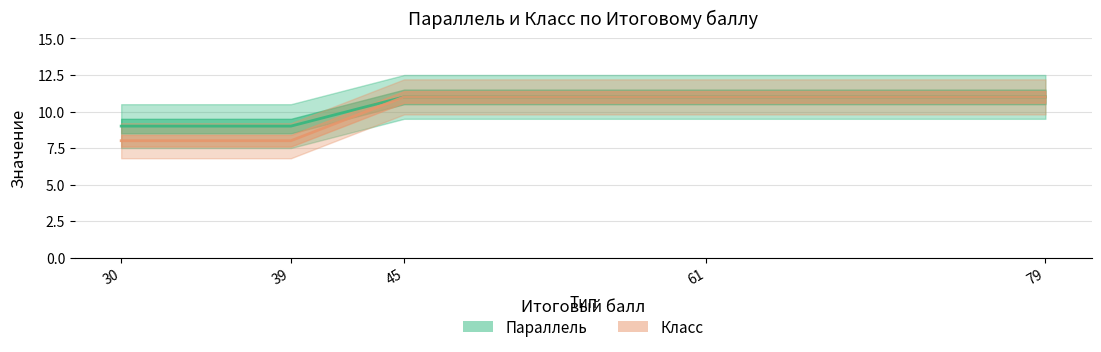

What is the approximate value of Класс at 45?

11